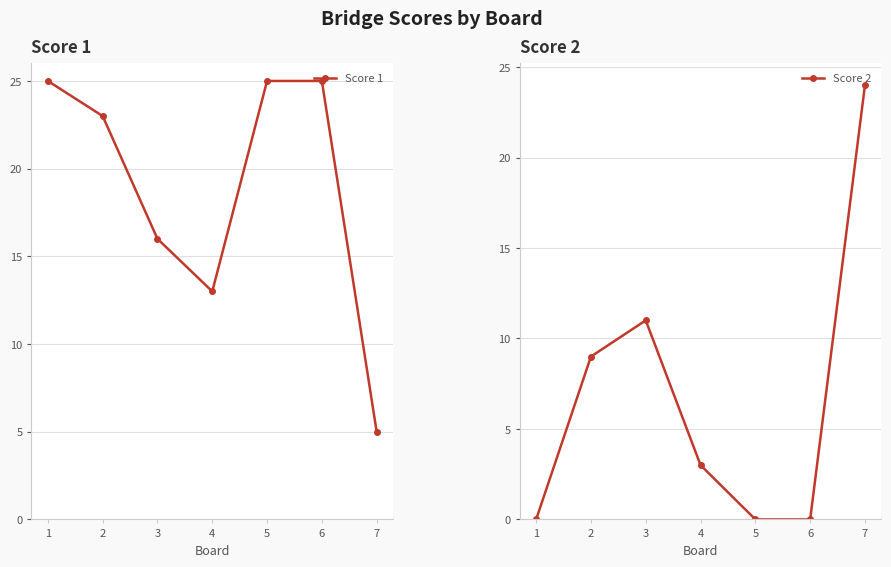

What is the maximum value for Score 1?

25